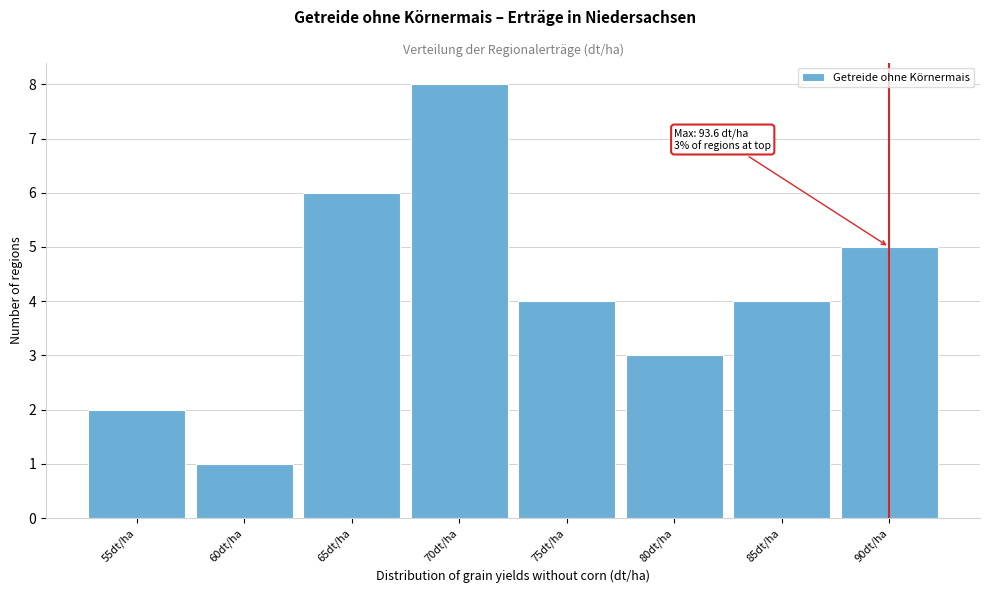

Reading left to right, transcribe all the data shown in this chart.

2	1	6	8	4	3	4	5